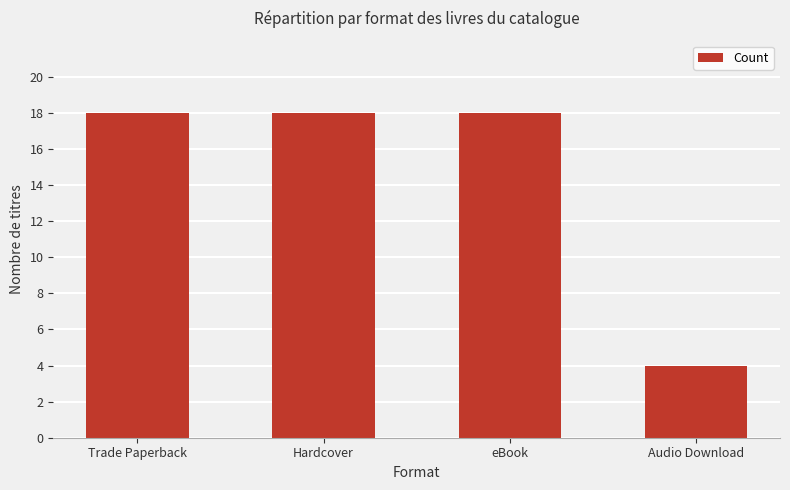

What is the label of the 4th bar from the left?

Audio Download